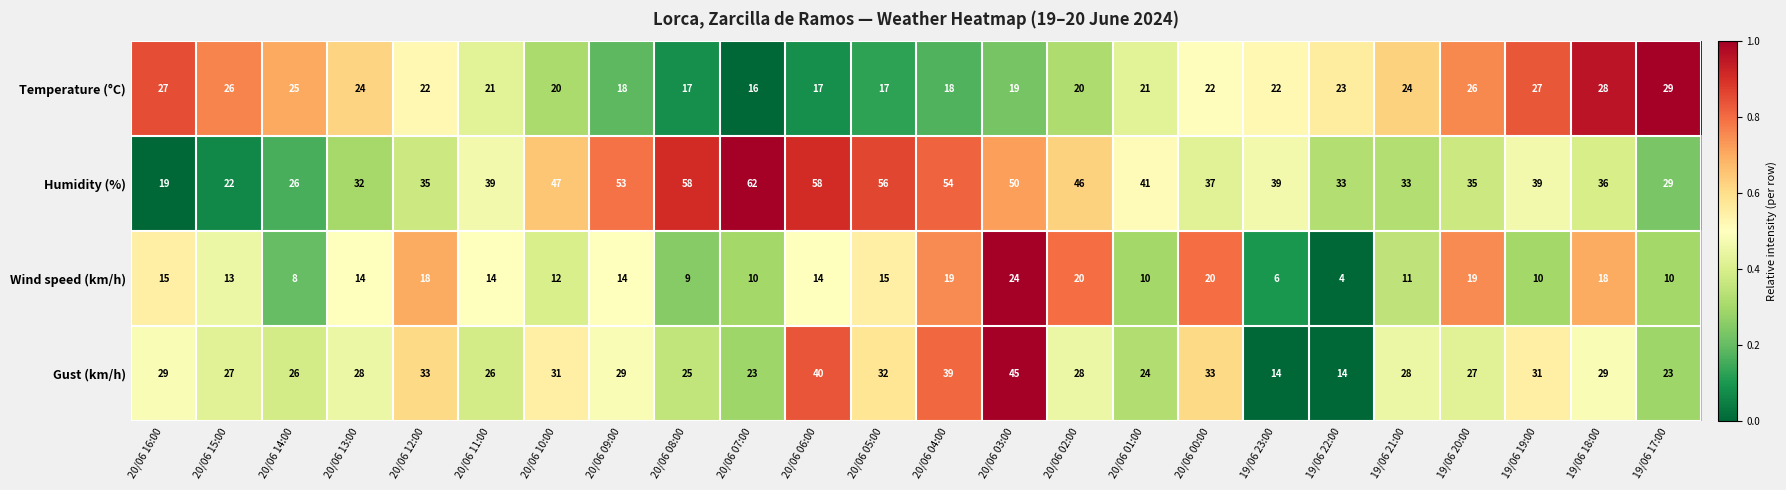

Which series has the largest total across all categories?

Humidity (%)